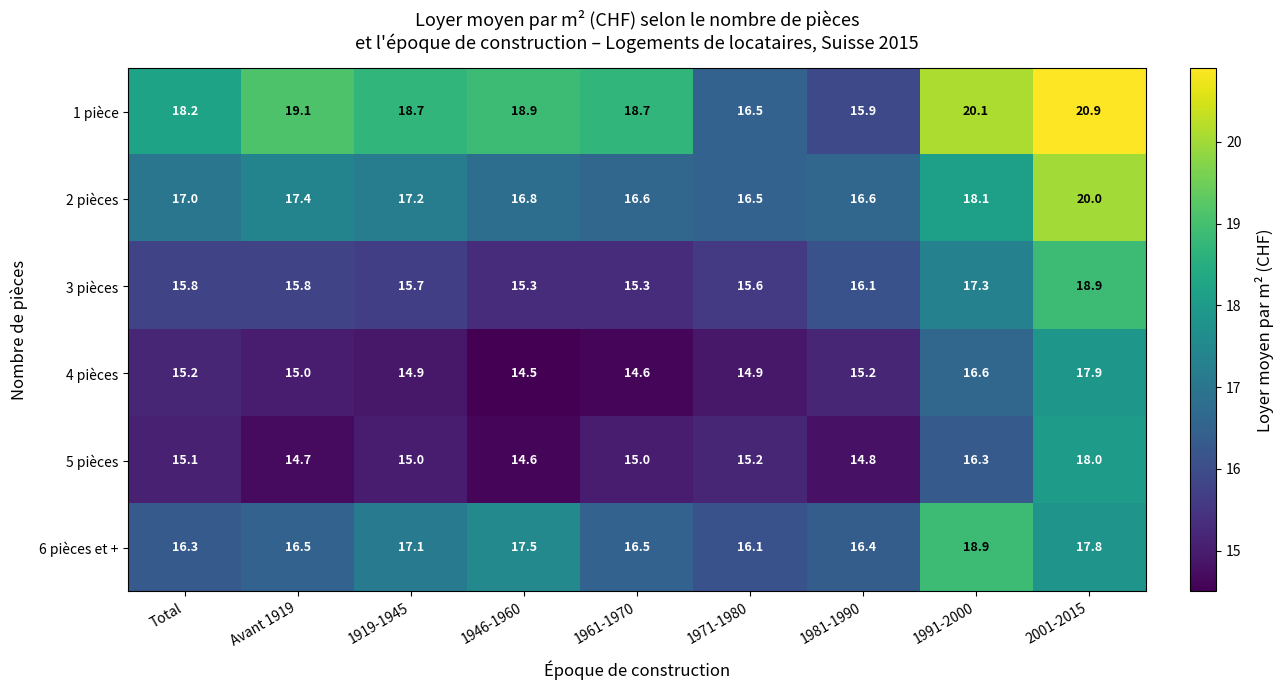

True or false: 5 pièces has a value of 16.3 at 1991-2000.

True